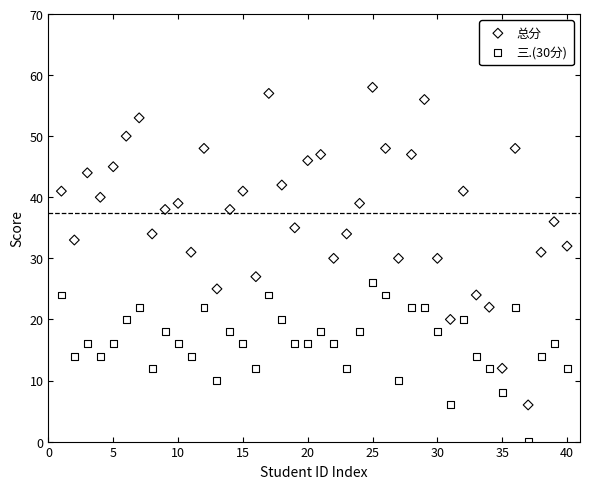

Across all data points, what is the range of X values (max minus min)?

39